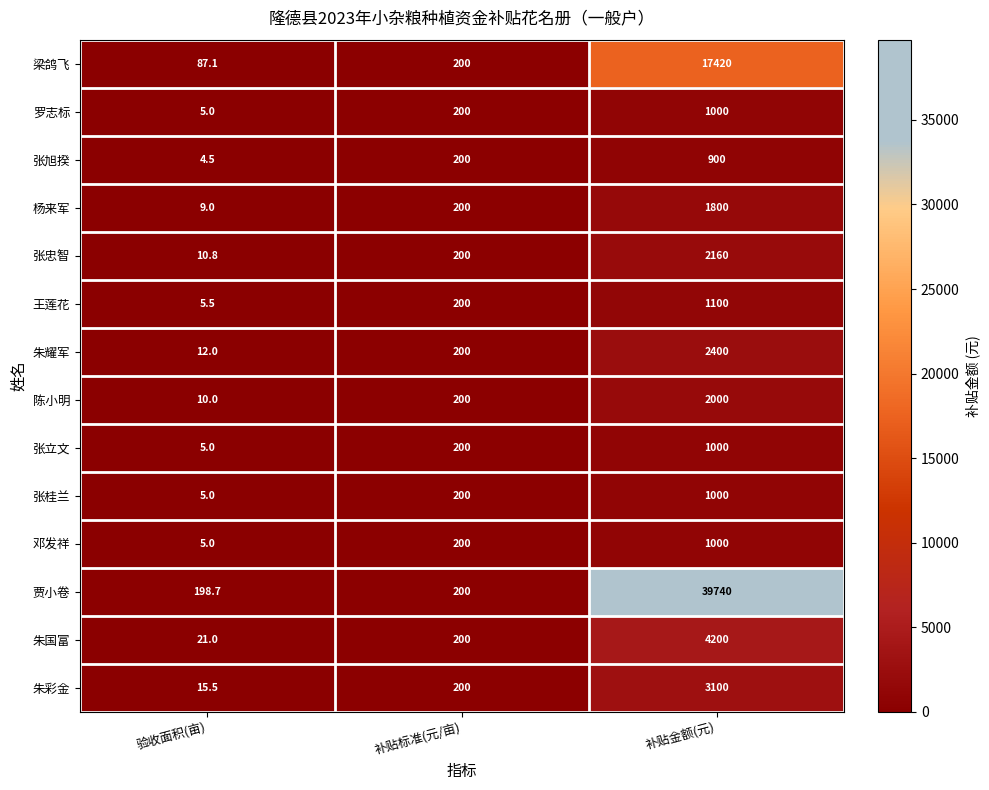

At which label is 张忠智 closest to 1085?

补贴标准(元/亩)